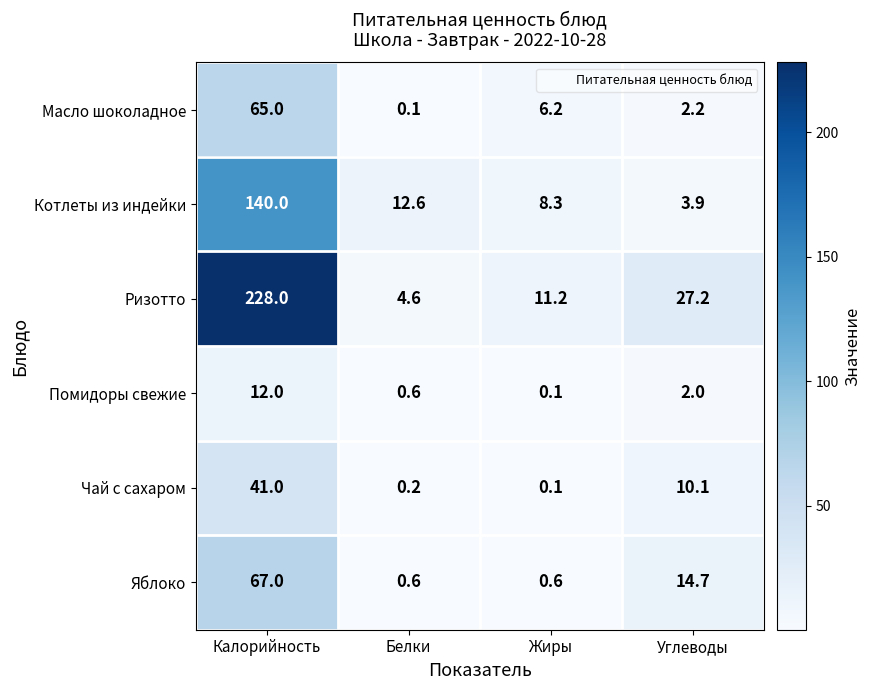

What is the difference between the Котлеты из индейки values at Калорийность and Жиры?

131.7